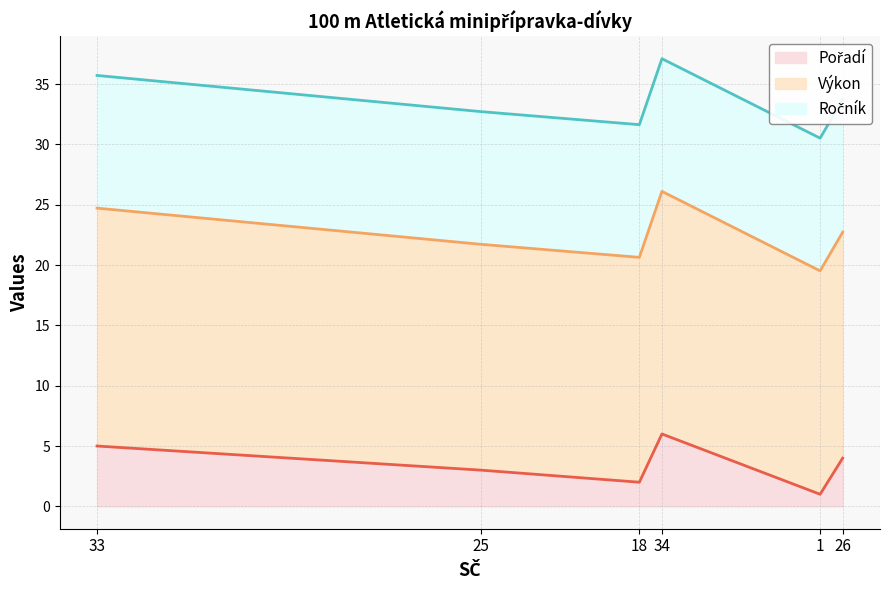

What is the minimum value shown in the chart?

1.0